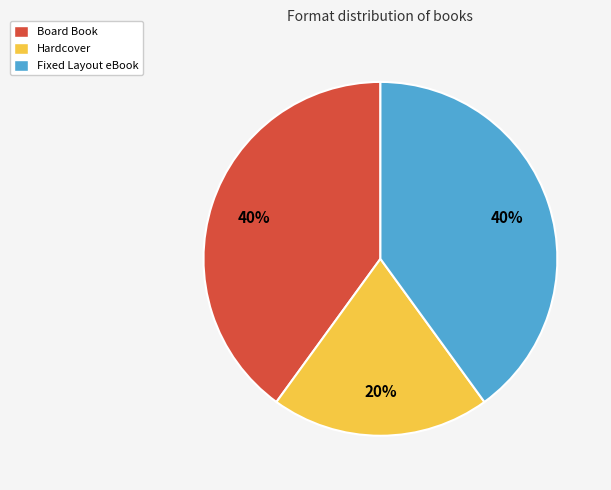

How many slices are in this pie chart?

3